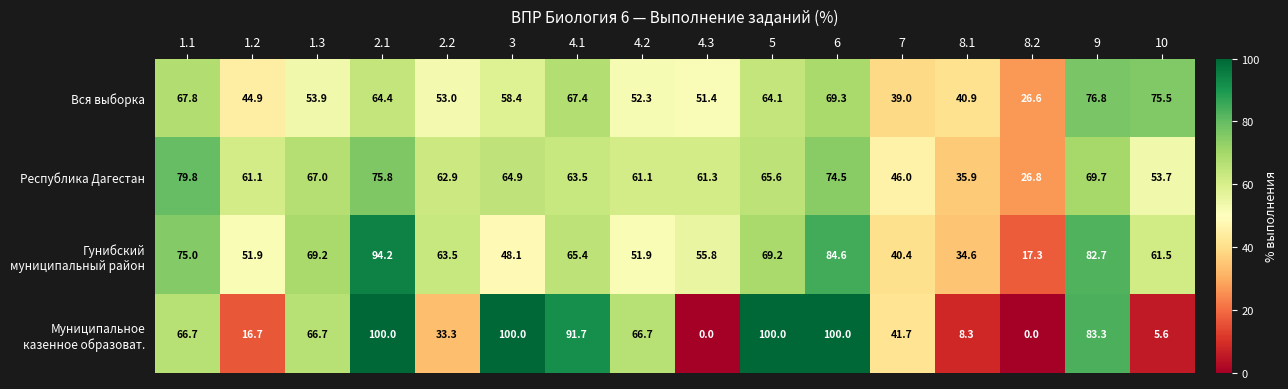

Is it true that Республика Дагестан equals 12.7 at 4.3?

False